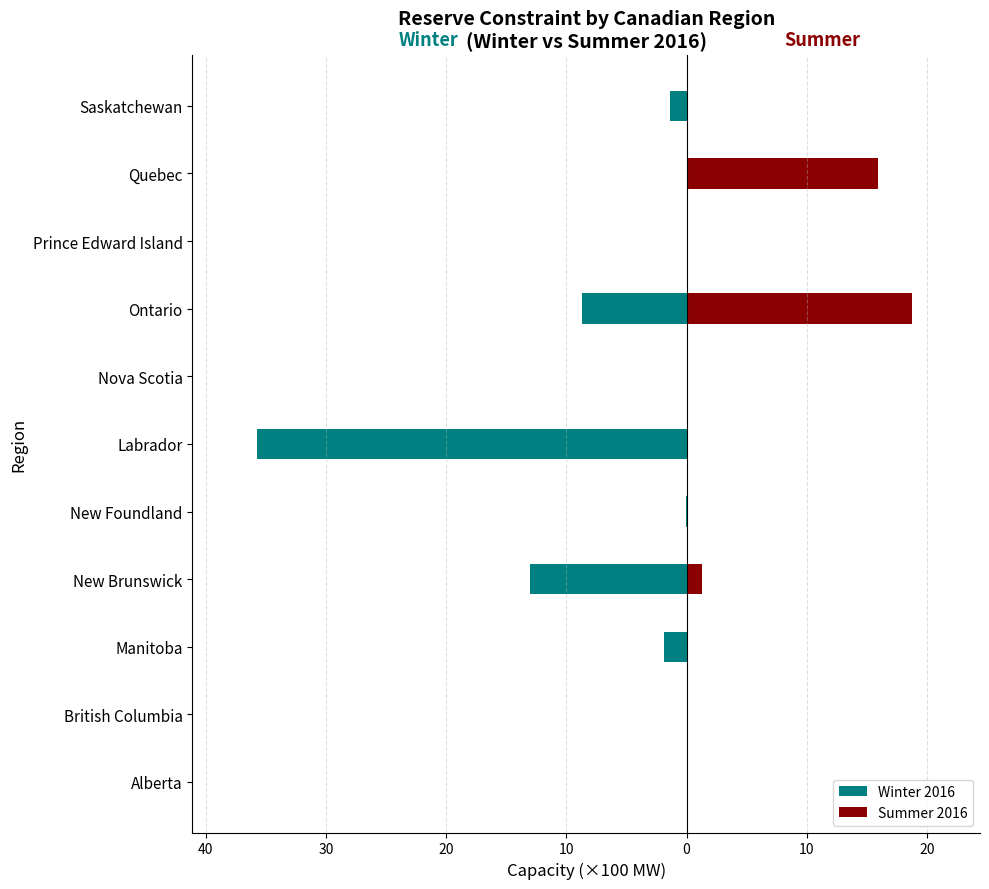

What is the difference between the maximum and minimum values in the Summer 2016 series?

18.8